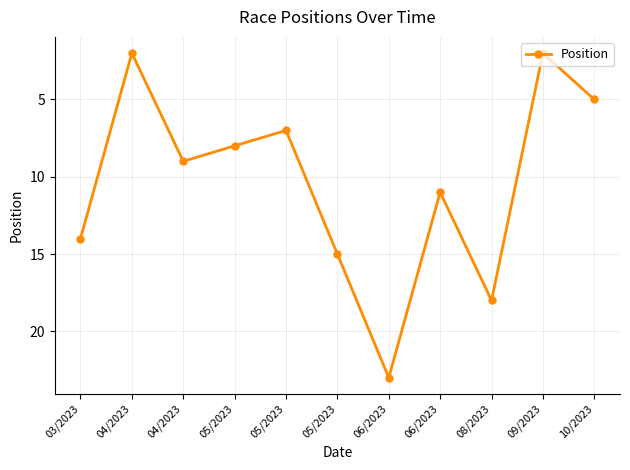

Between 08/2023 and 05/2023, which is larger?

08/2023